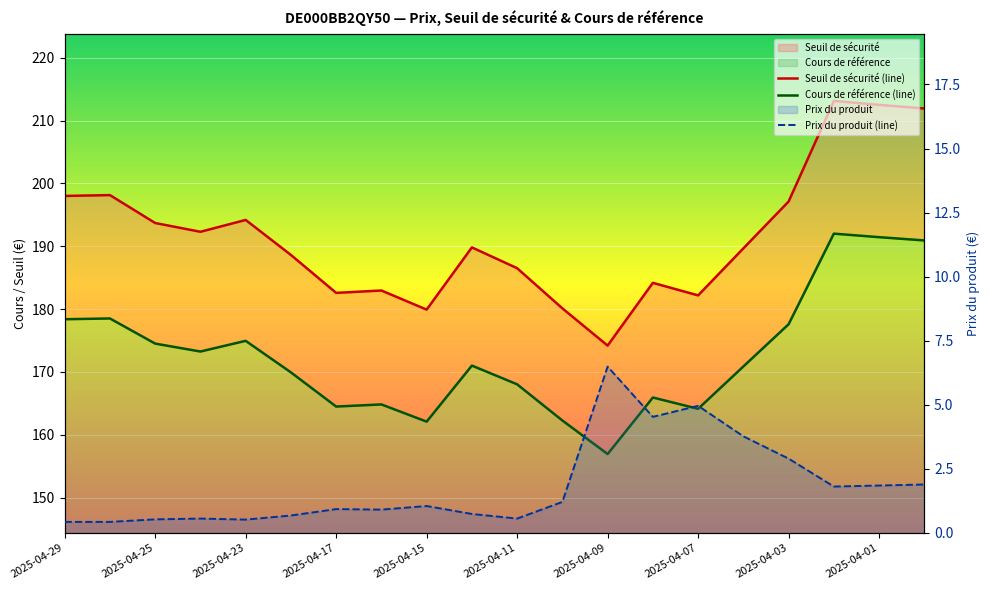

At which label does Prix du produit (line) reach its minimum?

2025-04-29